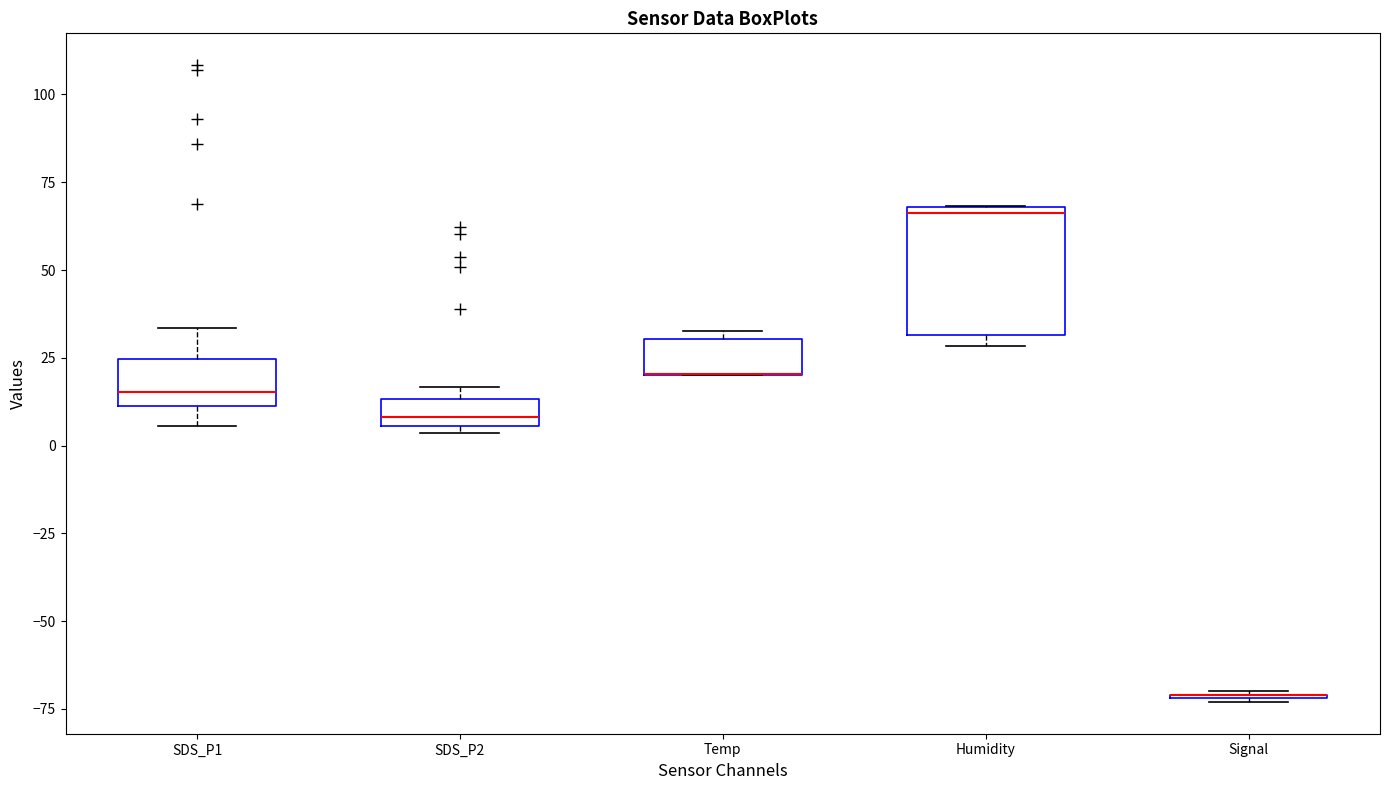

Which box is the tallest, from its lower edge to its upper edge?

Humidity